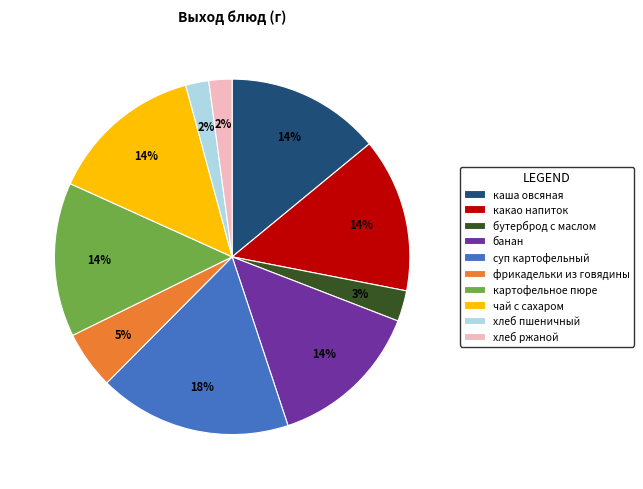

Does суп картофельный account for over 50% of the chart?

No